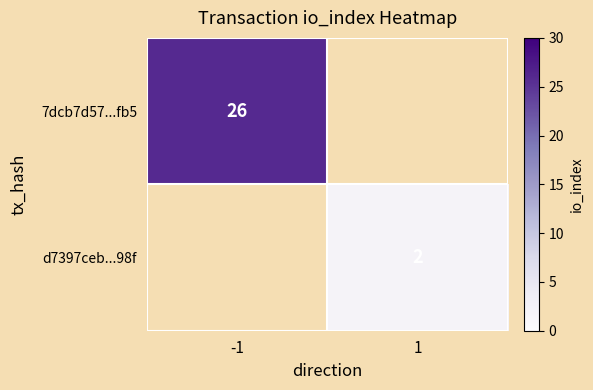

Is it true that d7397ceb...98f equals 1 at 1?

False